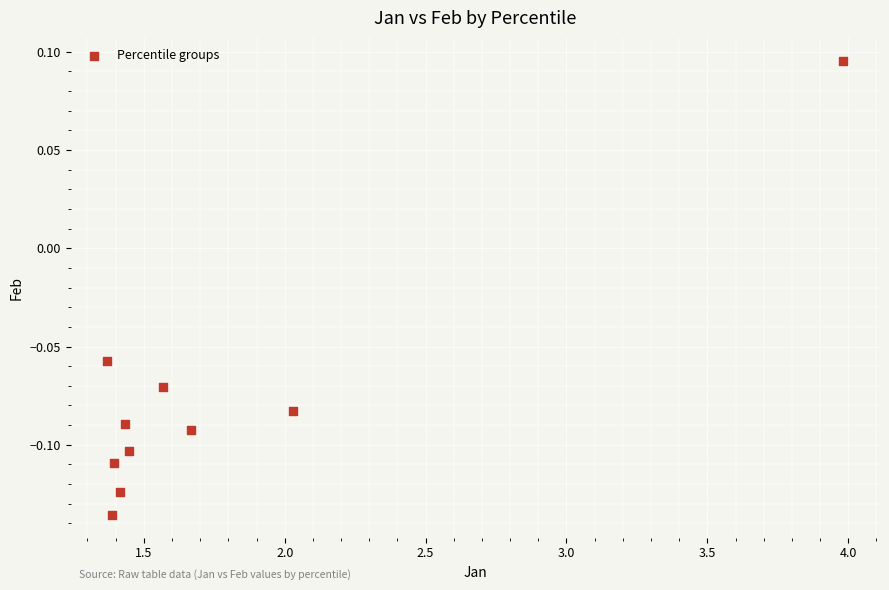

What is the average X value?

1.8